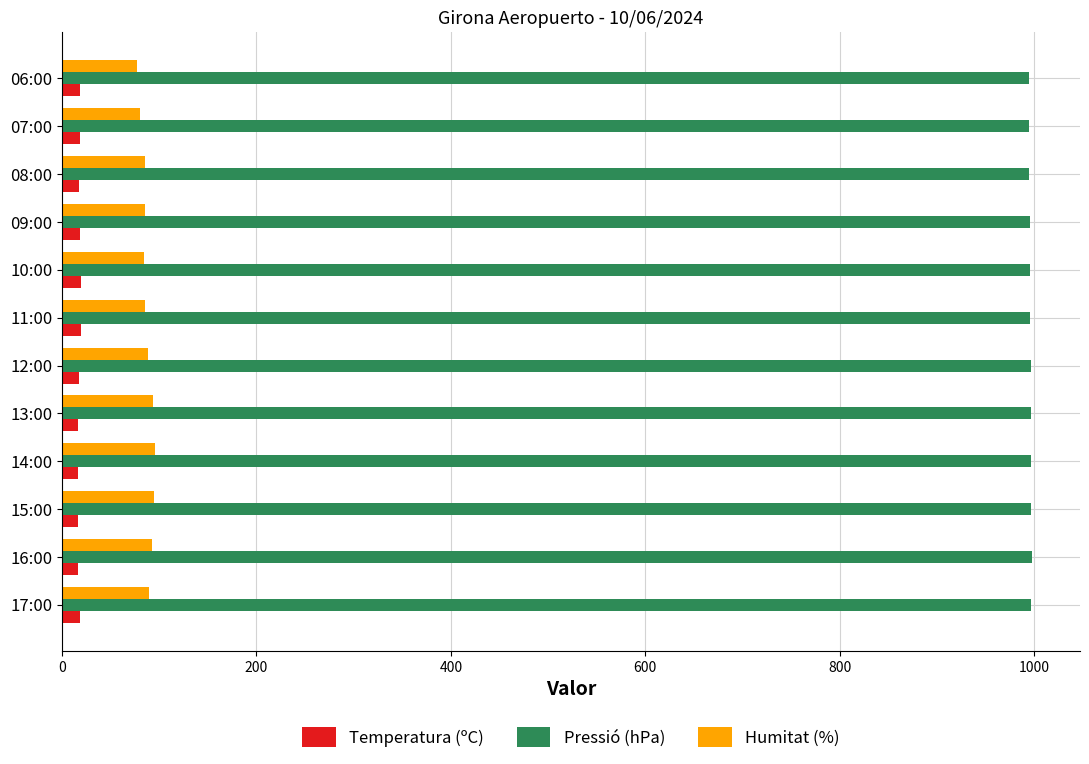

List the series in order of their peak value, highest first.

Pressió (hPa), Humitat (%), Temperatura (ºC)